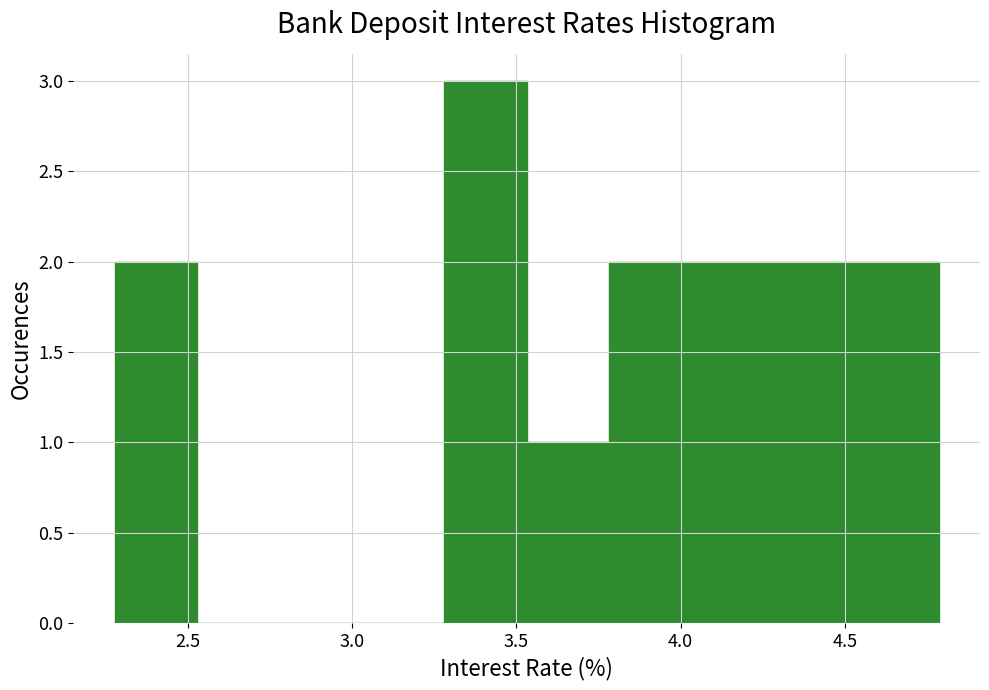

Reading left to right, list every bar in this chart as the range it spans on the x-axis followed by its height. Neither the bar edges nor the heights are printed on the chart, so give them approximately, as read against the axes.

2.30 to 2.55: 2
2.55 to 2.80: 0
2.80 to 3.05: 0
3.05 to 3.30: 0
3.30 to 3.55: 3
3.55 to 3.80: 1
3.80 to 4.05: 2
4.05 to 4.30: 2
4.30 to 4.55: 2
4.55 to 4.80: 2